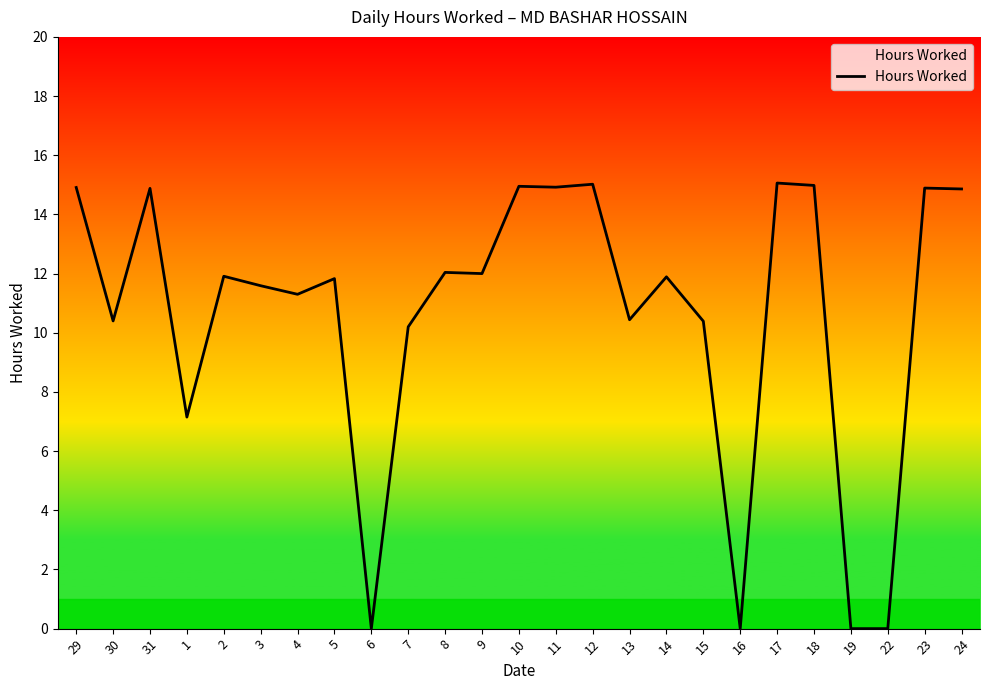

What is the sum of all values?

265.6